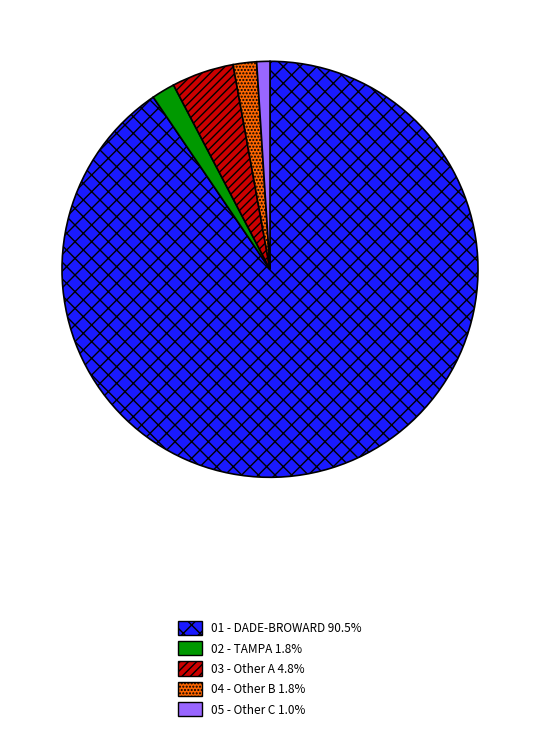

Is there a majority slice in this chart?

Yes